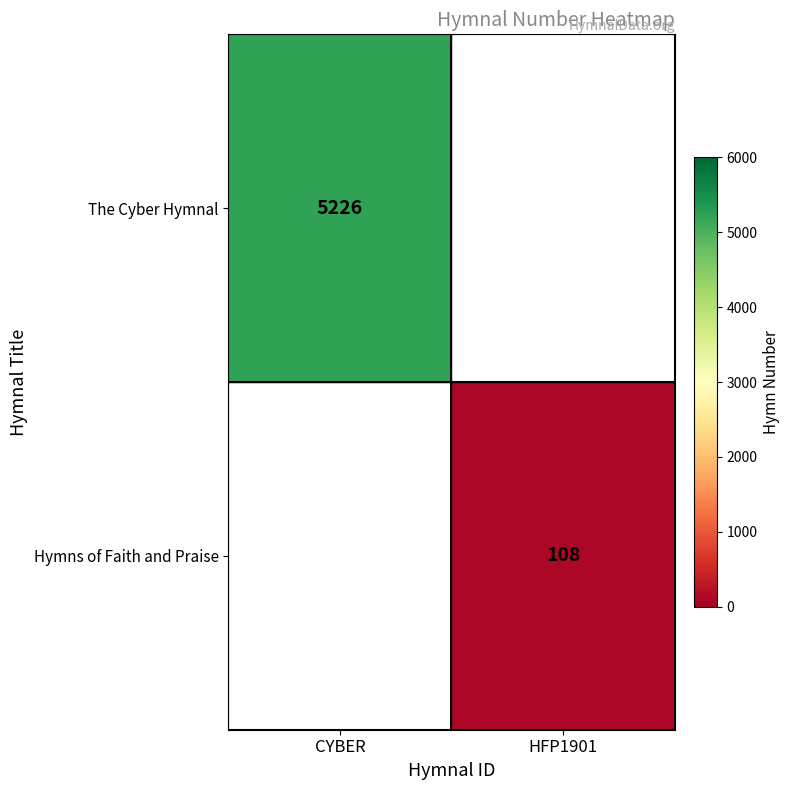

The Hymns of Faith and Praise series shows 59 at HFP1901. True or false?

False